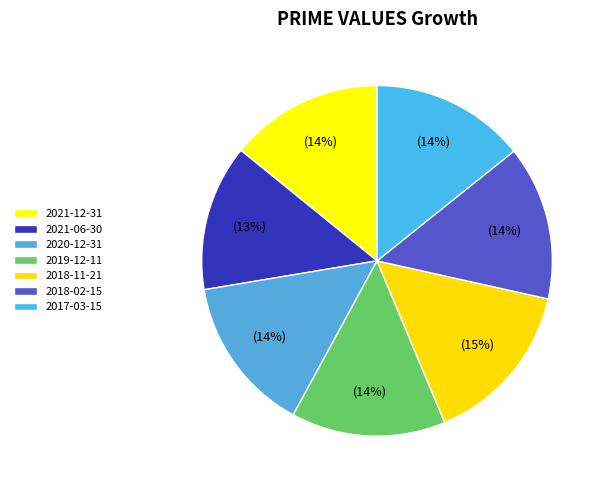

To the nearest percent, what is the difference between the largest and smallest slice percentages?

2%